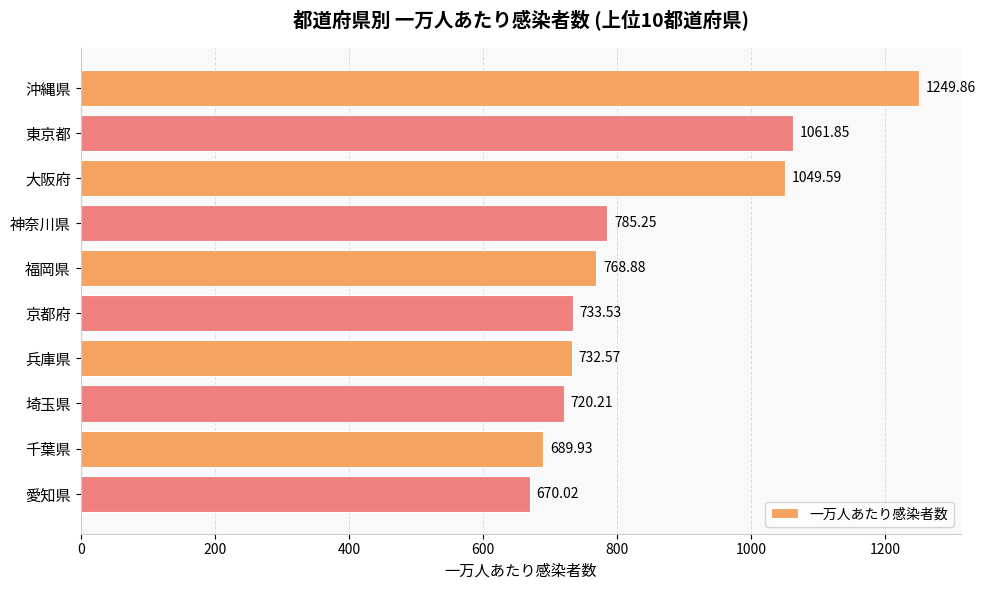

What is the sum of the values at 福岡県 and 京都府?

1502.4